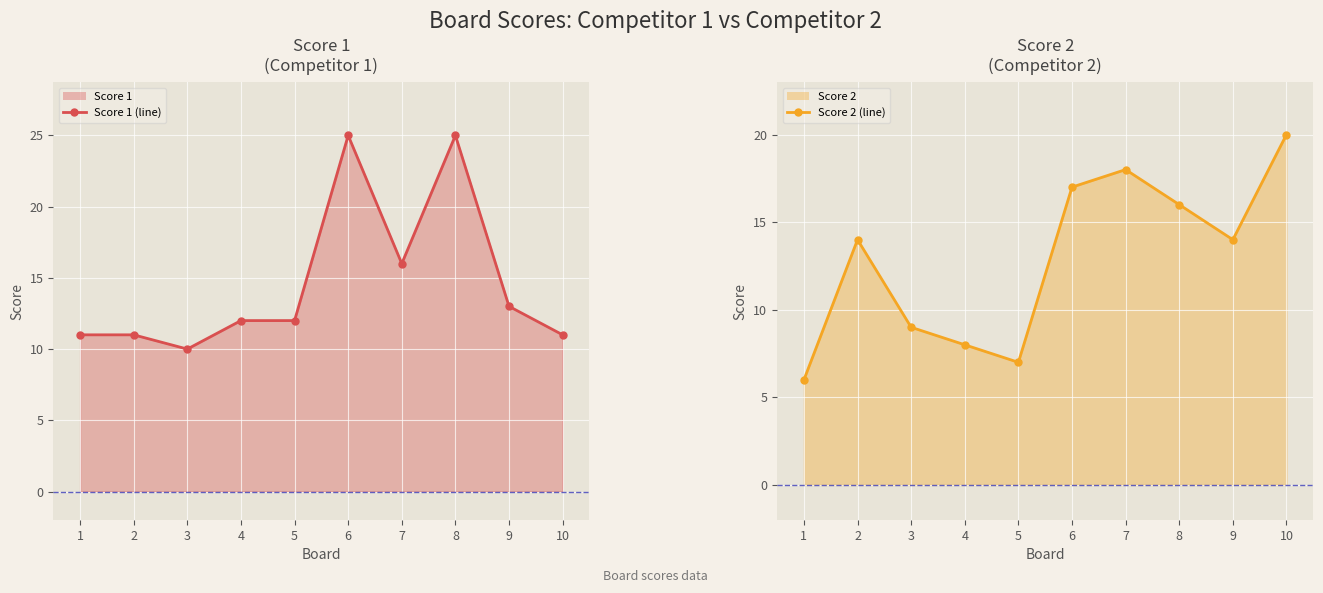

At which category is the sum across all series the highest?

6